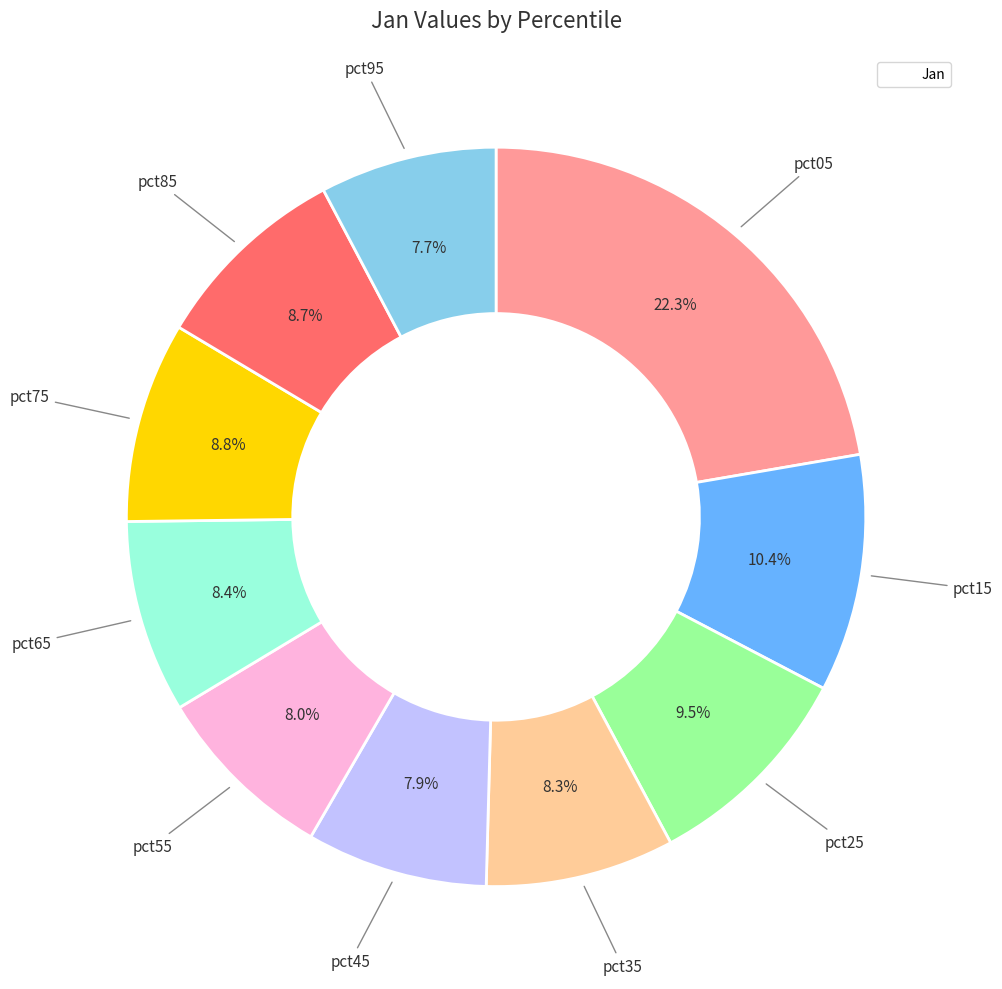

Is there a majority slice in this chart?

No